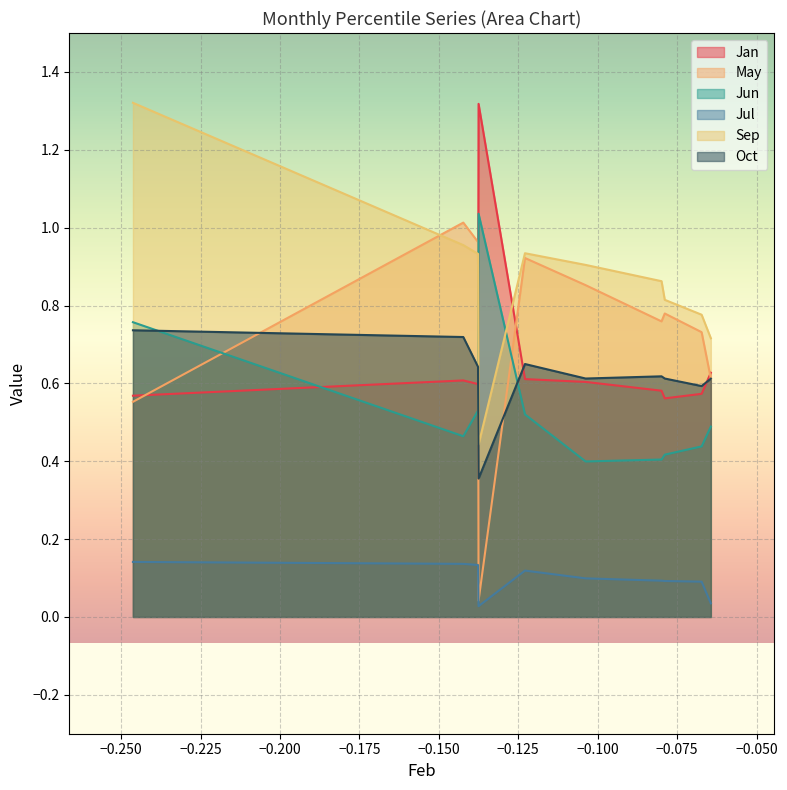

What is the total value across all series at pct95?

4.1